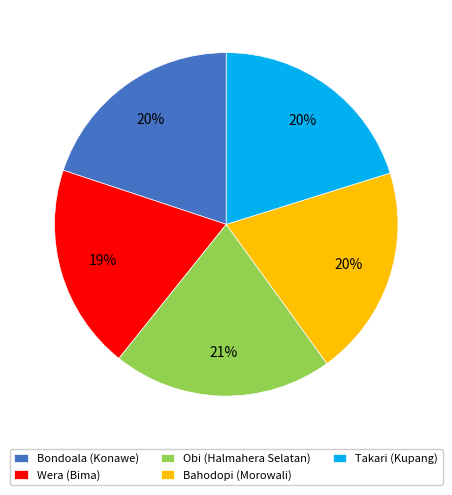

Is there a majority slice in this chart?

No